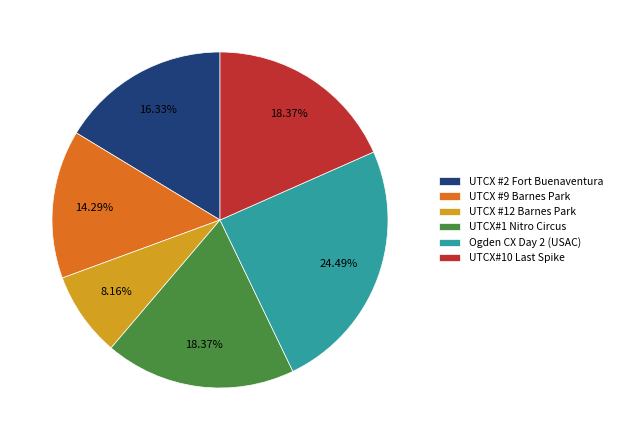

Which has a higher value, Ogden CX Day 2 (USAC) or UTCX#1 Nitro Circus?

Ogden CX Day 2 (USAC)